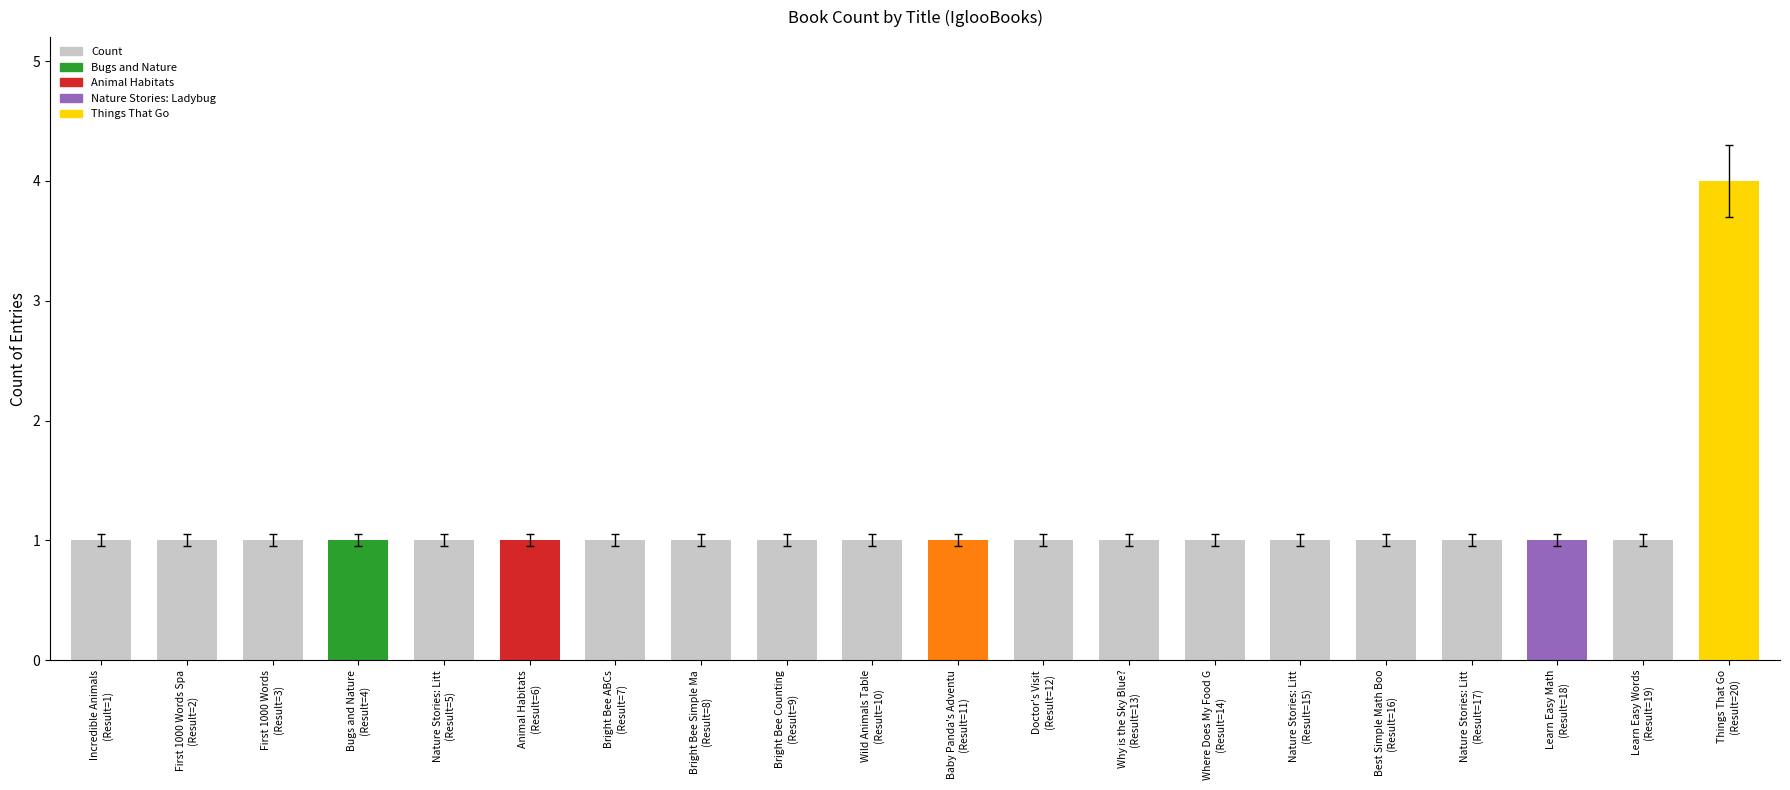

What is the greatest value displayed?

4